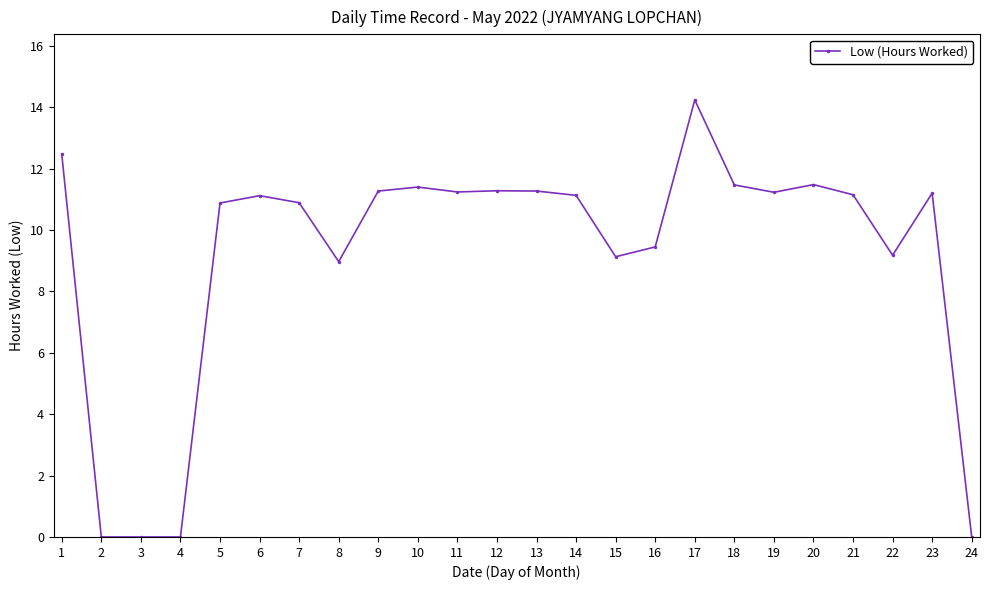

What is the greatest value displayed?

14.2